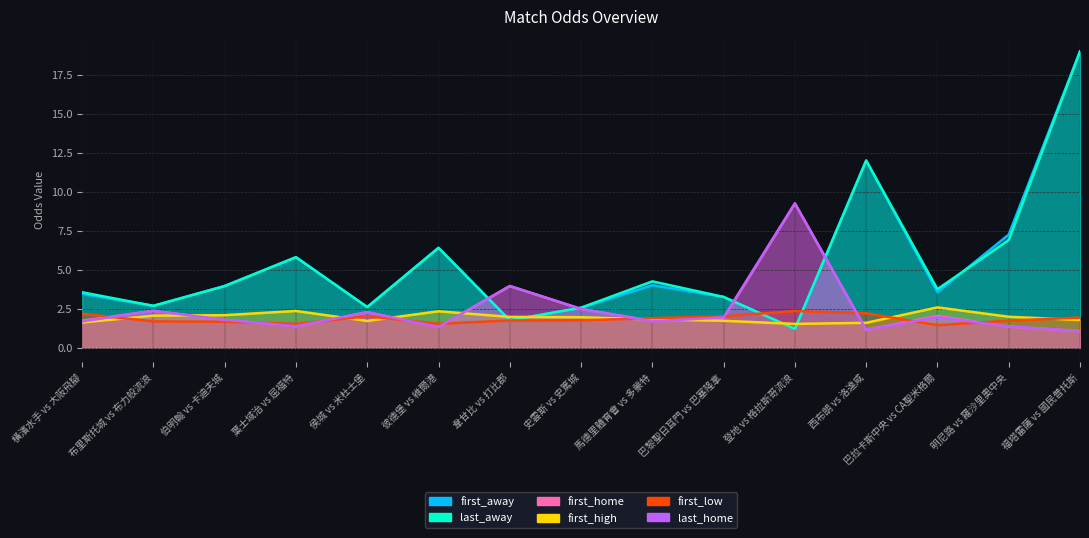

True or false: first_away has a value of 2.7 at 布里斯托城 vs 布力般流浪.

True